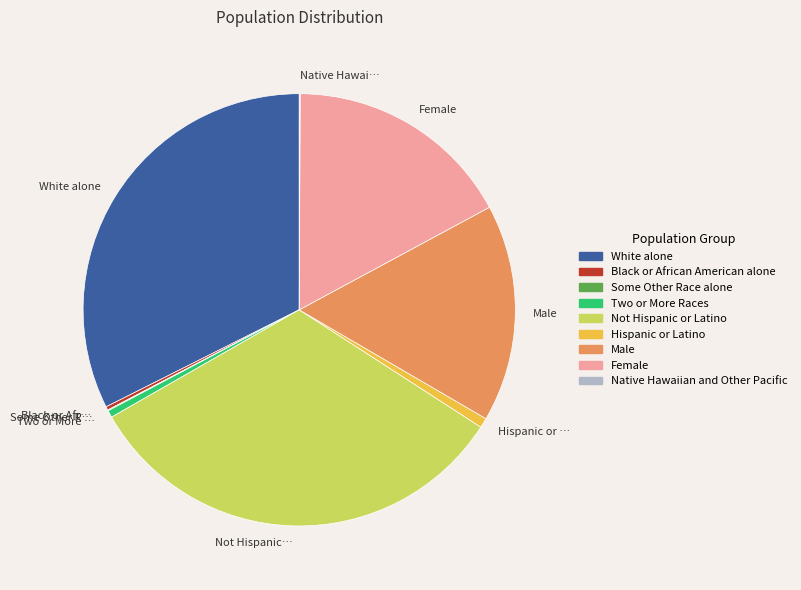

Do Male and Hispanic or Latino together represent more than half of the pie?

No